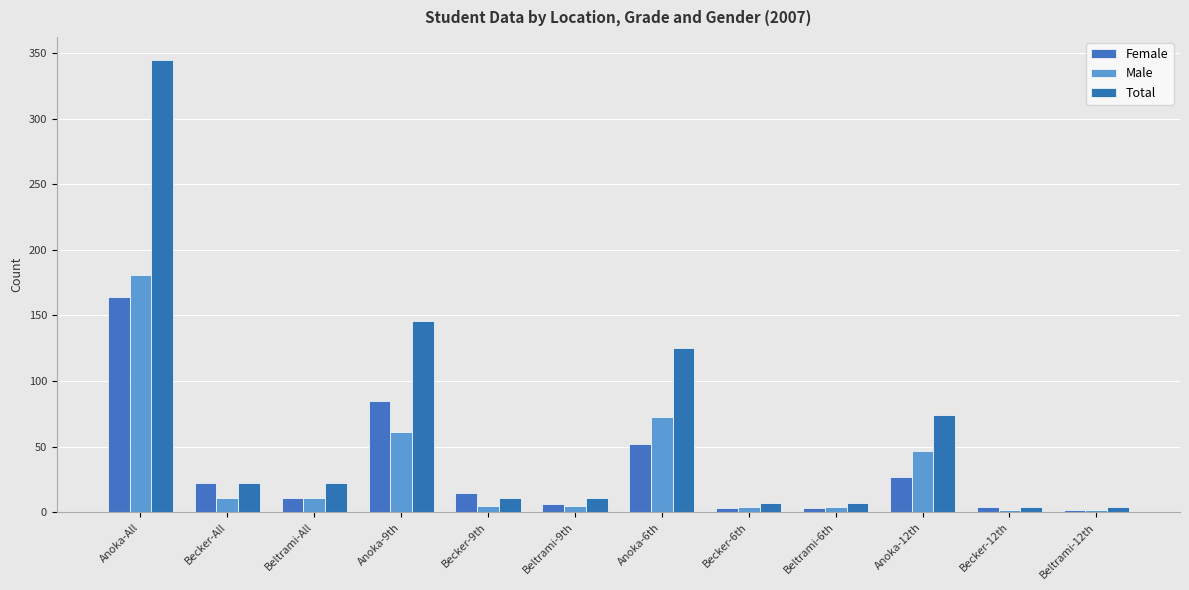

Does the chart contain stacked bars?

No